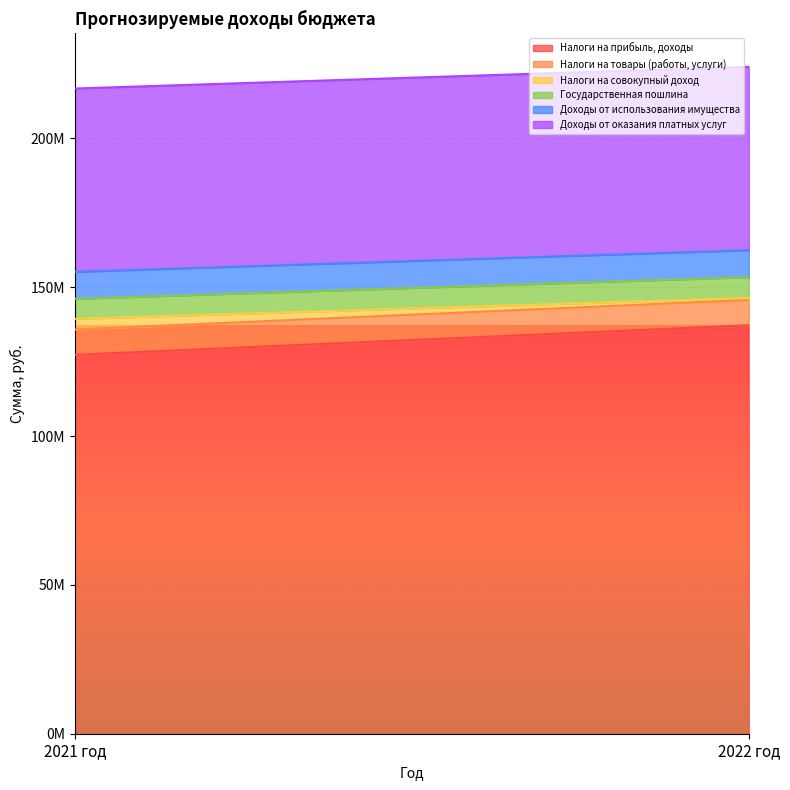

What is the difference between the highest and lowest values at 2022 год?

136572268